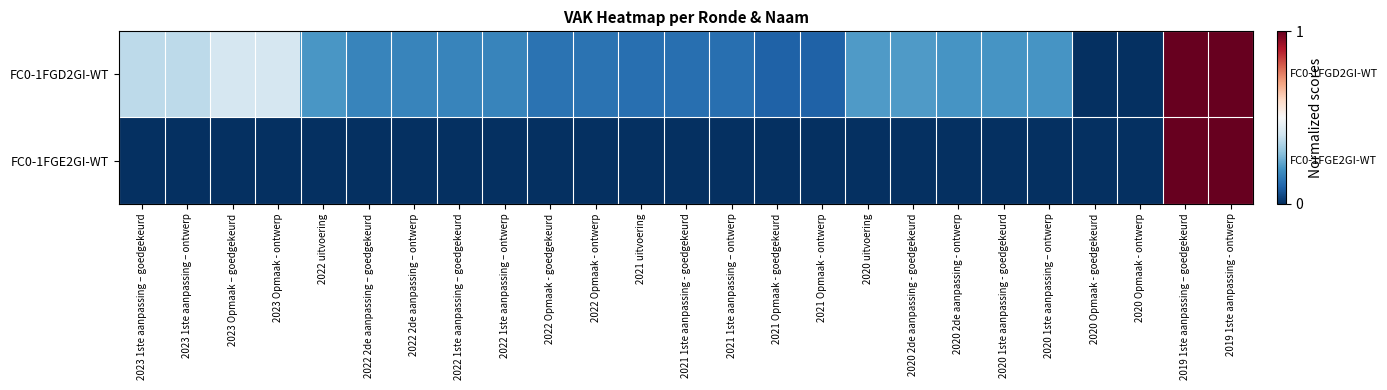

Rank the series by their average value, from highest to lowest.

FC0-1FGD2GI-WT, FC0-1FGE2GI-WT